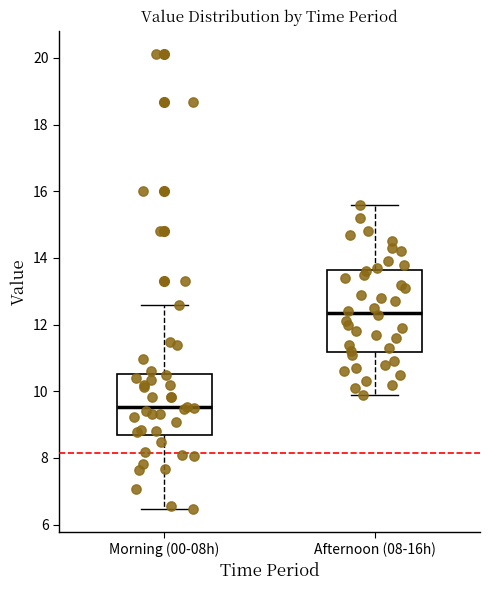

Reading left to right, read every box against the y-axis: the position of its median line, the range the box covers, and the ends of its whiskers. The values are not printed on the chart, so give them approximately, as read against the axis.

Morning (00-08h): median 9.6, box 8.6 to 10.6, whiskers 6.4 to 12.6
Afternoon (08-16h): median 12.4, box 11.2 to 13.6, whiskers 10.0 to 15.6